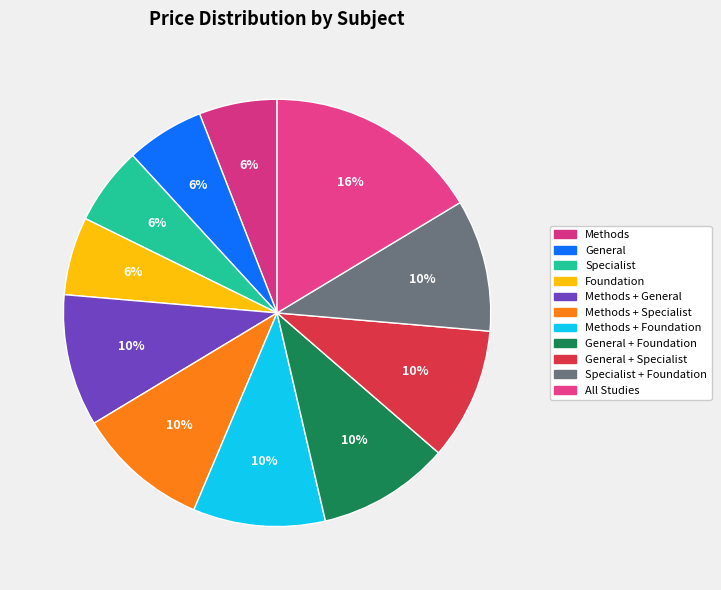

Does General + Foundation represent more than half of the total?

No